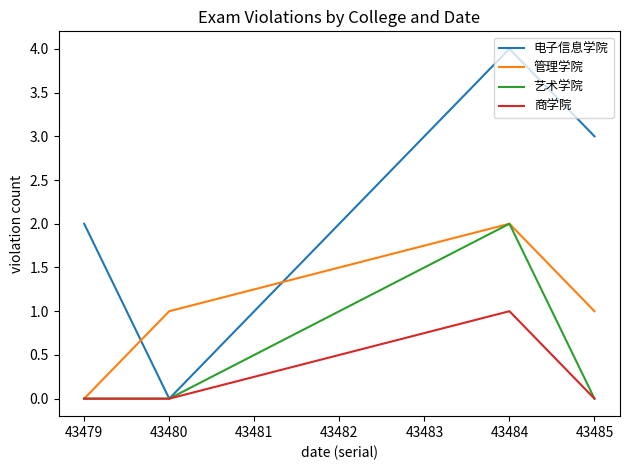

At which category is the sum across all series the highest?

43484